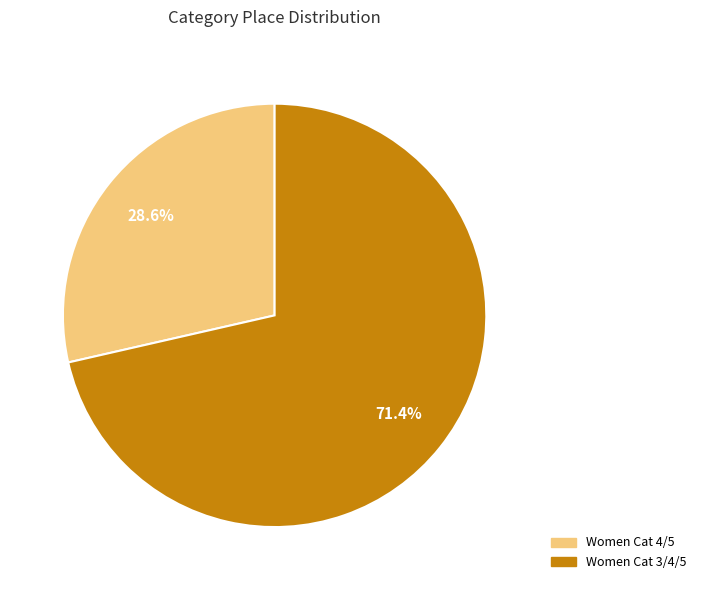

To the nearest percent, what is the average slice percentage?

50%